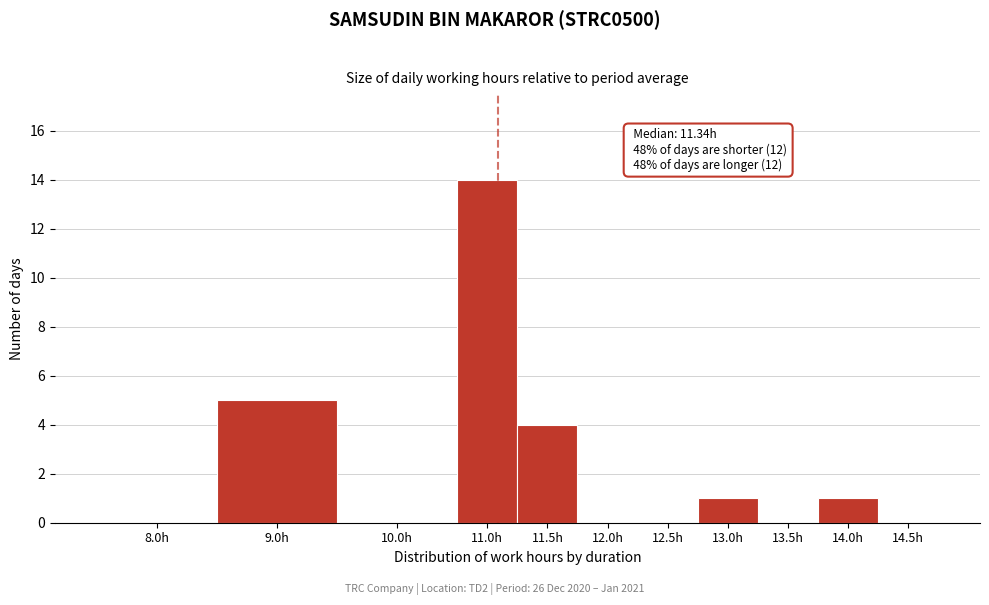

Reading right to left, extract all data points from this chart.

14.5h=0	14.0h=1	13.5h=0	13.0h=1	12.5h=0	12.0h=0	11.5h=4	11.0h=14	10.0h=0	9.0h=5	8.0h=0